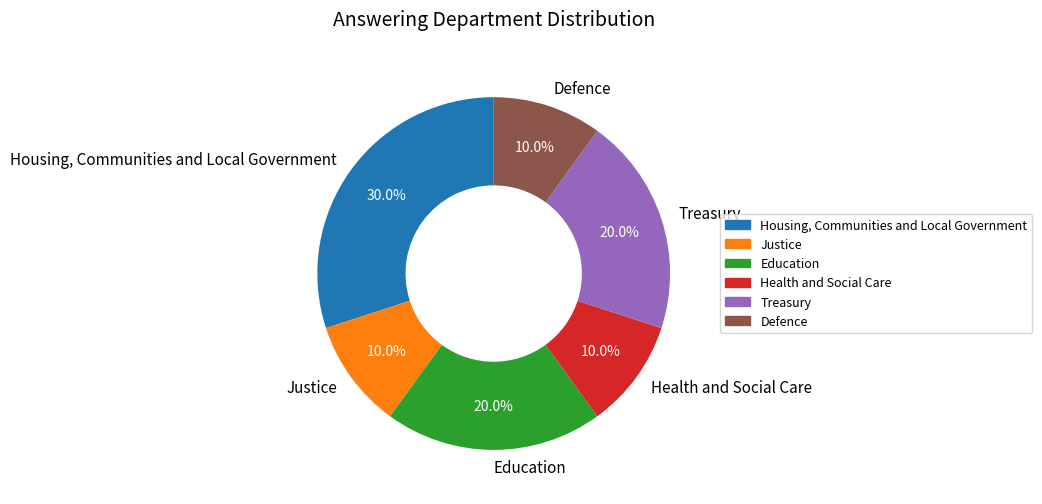

Approximately how many times larger is the value at Health and Social Care compared to Housing, Communities and Local Government?

0.3